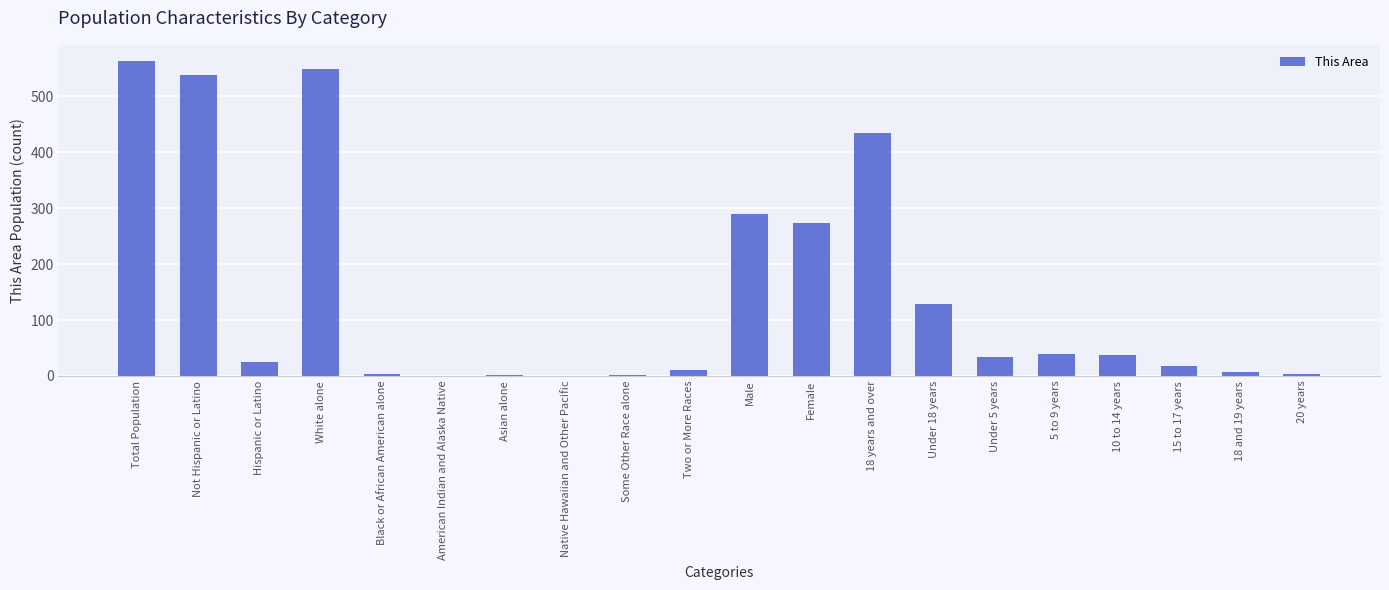

Between Total Population and Not Hispanic or Latino, which is larger?

Total Population